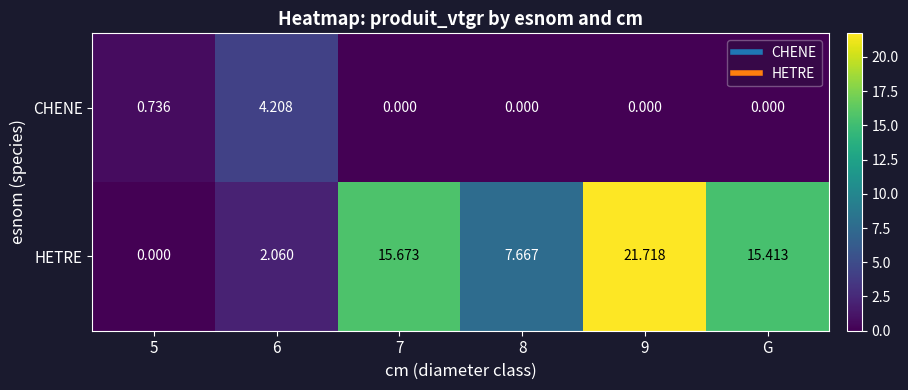

Between 5 and 9, which series saw the biggest shift?

HETRE